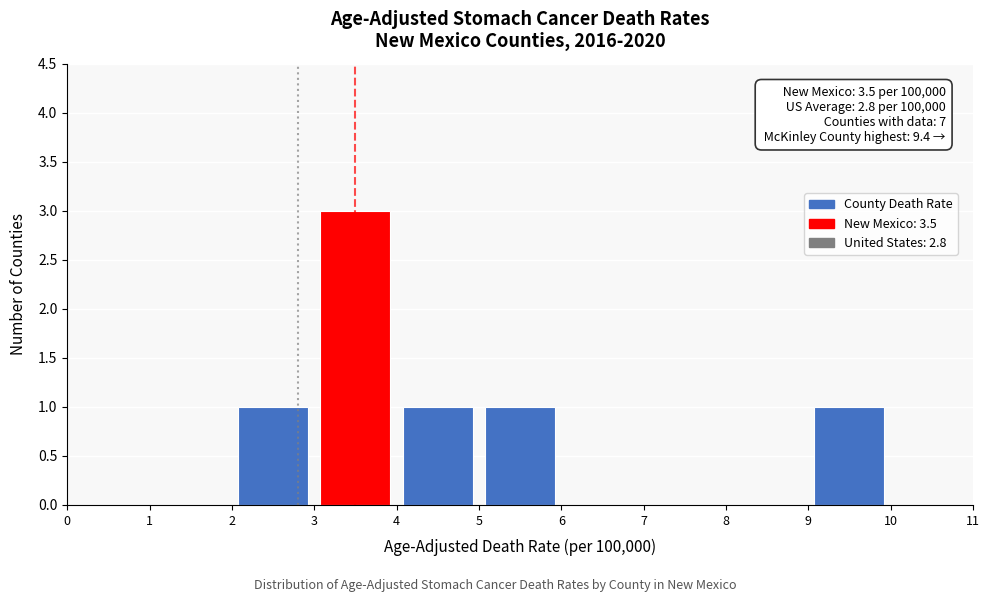

Which range on the x-axis has the tallest bar?

3 to 4